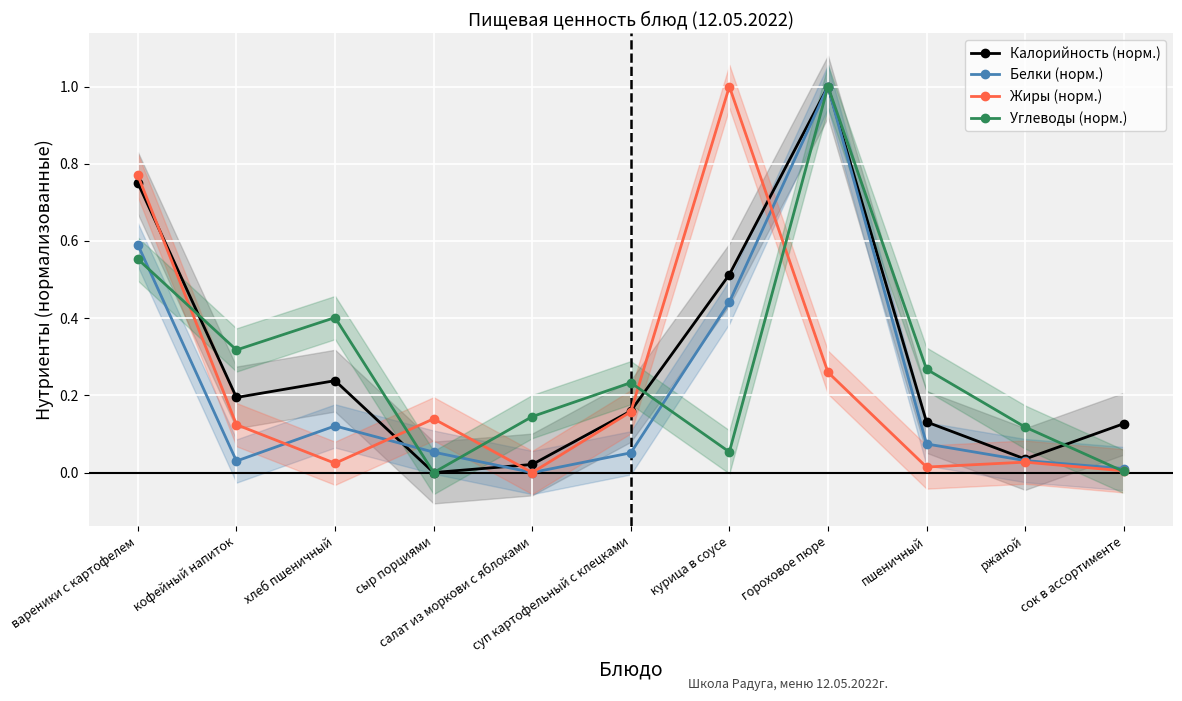

Which category has the highest value in the Калорийность (норм.) series?

гороховое пюре